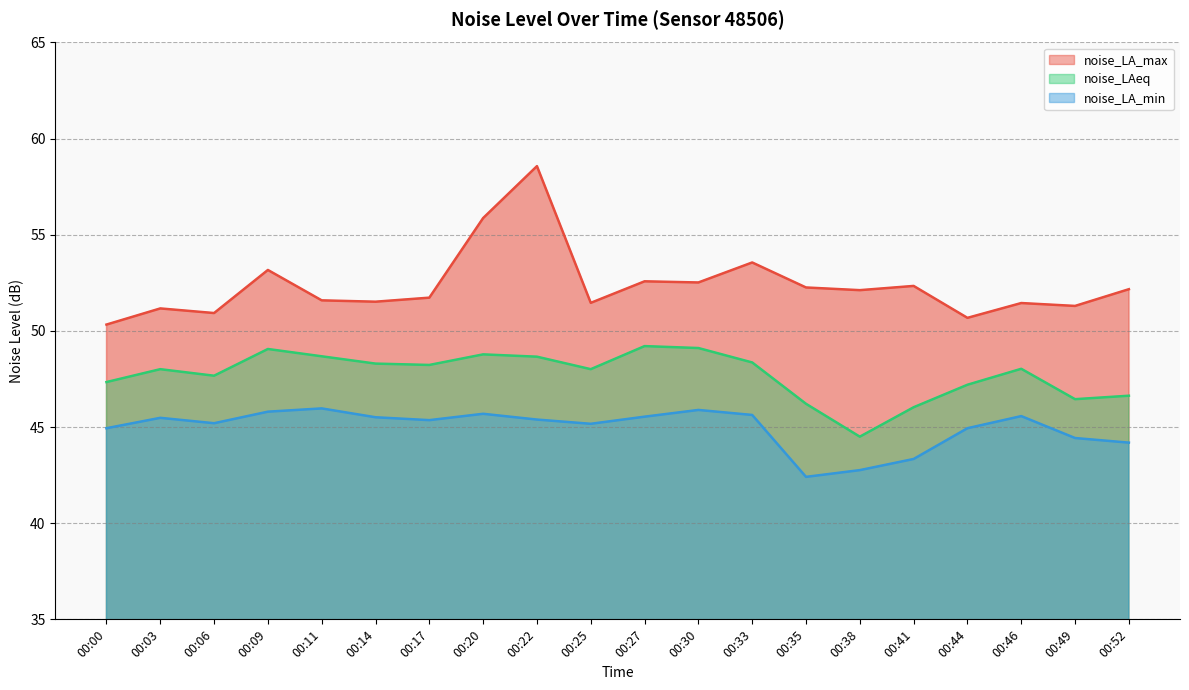

At which category does noise_LA_min reach its first local valley?

00:06